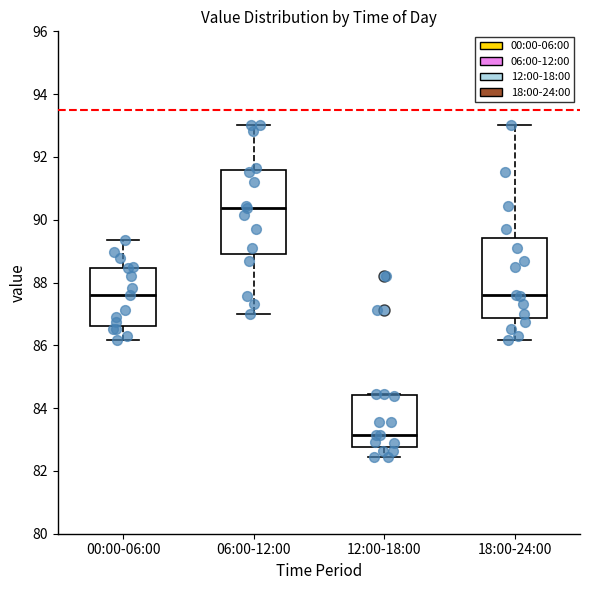

Reading left to right, transcribe this box plot: for each box, give where its median line is, the range the box spans, and where its two whiskers end, as read against the y-axis. The values are not printed on the chart, so give them approximately, as read against the axis.

00:00-06:00: median 87.6, box 86.6 to 88.4, whiskers 86.2 to 89.4
06:00-12:00: median 90.4, box 88.8 to 91.6, whiskers 87.0 to 93.0
12:00-18:00: median 83.2, box 82.8 to 84.4, whiskers 82.4 to 84.4
18:00-24:00: median 87.6, box 86.8 to 89.4, whiskers 86.2 to 93.0